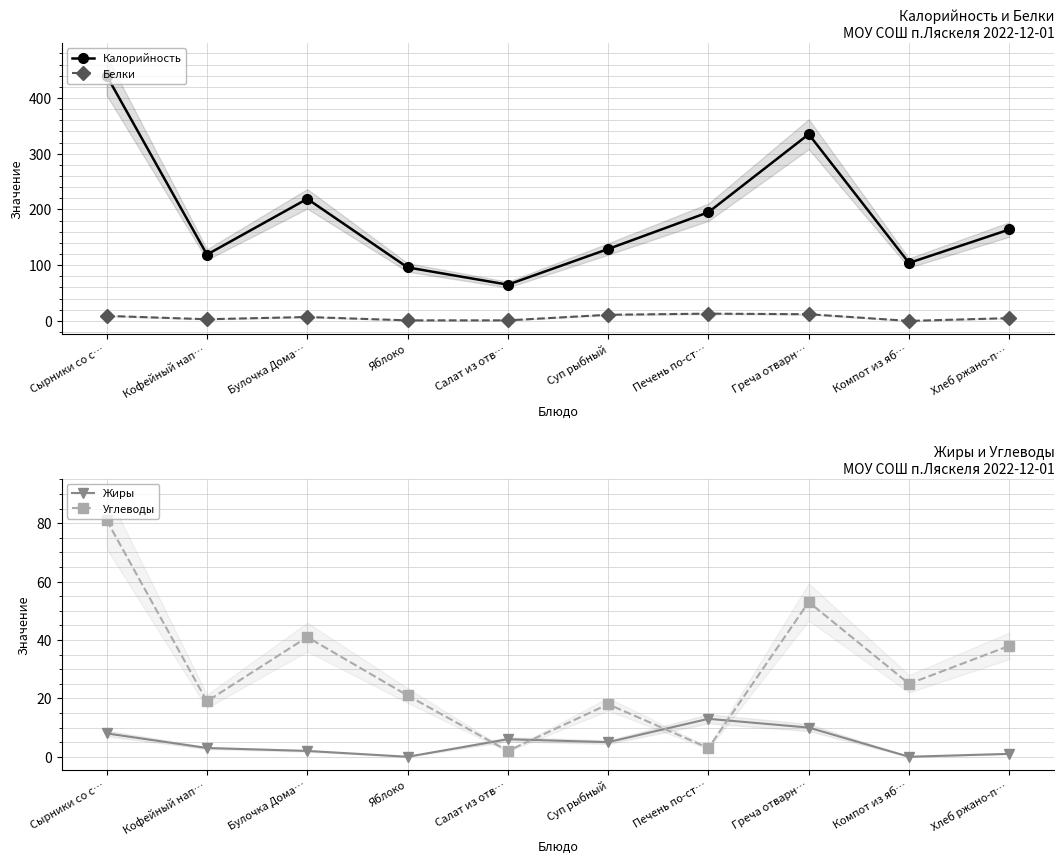

Where is the first local minimum for Белки?

Кофейный нап…